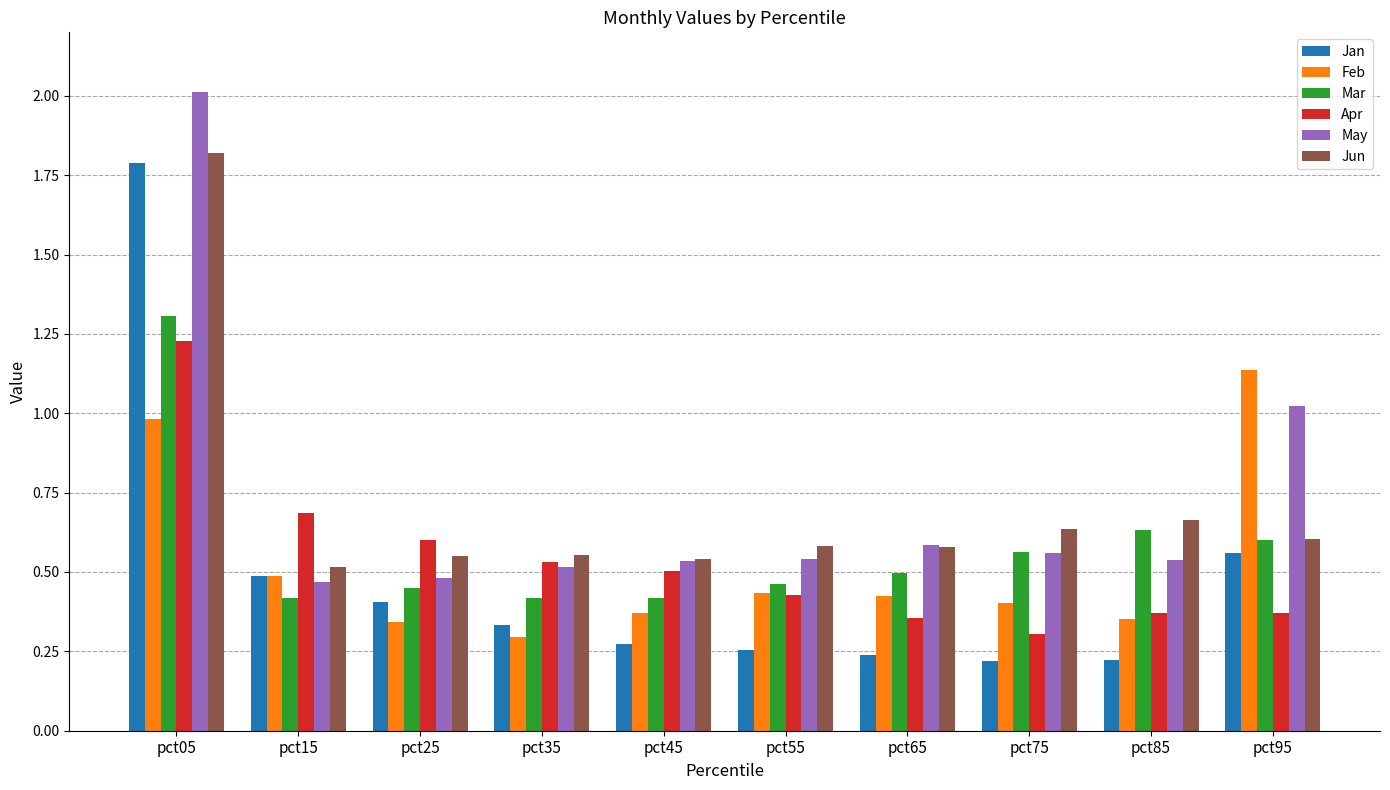

What are all the series names shown in the legend?

Jan, Feb, Mar, Apr, May, Jun